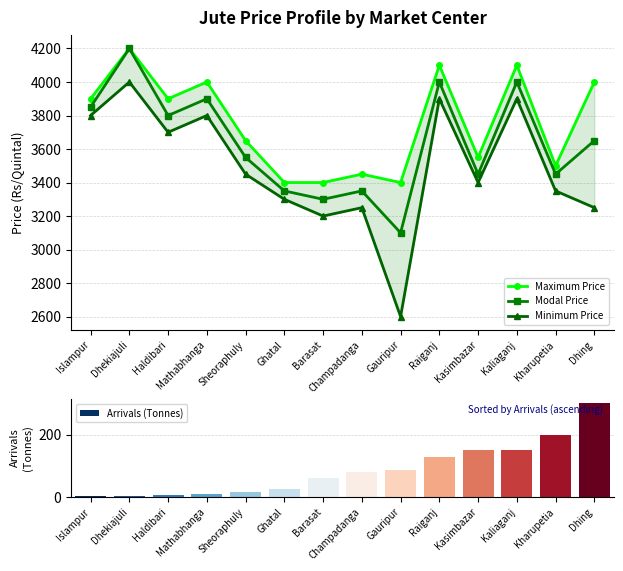

Reading left to right, transcribe all the data shown in this chart.

Maximum Price: 3900	4200	3900	4000	3650	3400	3400	3450	3400	4100	3550	4100	3500	4000
Modal Price: 3850	4200	3800	3900	3550	3350	3300	3350	3100	4000	3450	4000	3450	3650
Minimum Price: 3800	4000	3700	3800	3450	3300	3200	3250	2600	3900	3400	3900	3350	3250
Arrivals (Tonnes): 2	4	6	10	15	26	60	82	87	130	150	150	200	300